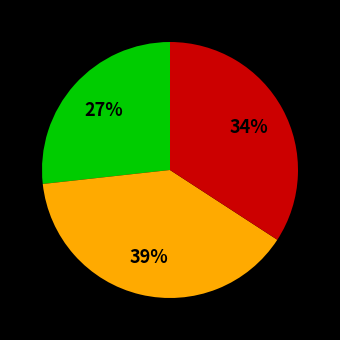

To the nearest percent, what is the difference between the largest and smallest slice percentages?

12%